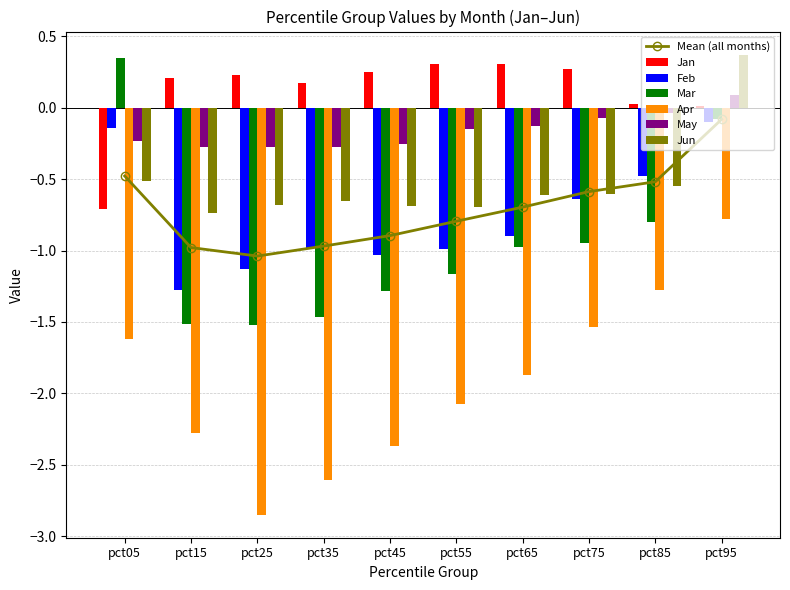

Reading left to right, extract all data points from this chart.

Jan: -0.7	0.2	0.2	0.2	0.3	0.3	0.3	0.3	0.0	0.0
Feb: -0.1	-1.3	-1.1	-1.0	-1.0	-1.0	-0.9	-0.6	-0.5	-0.1
Mar: 0.4	-1.5	-1.5	-1.5	-1.3	-1.2	-1.0	-0.9	-0.8	-0.1
Apr: -1.6	-2.3	-2.8	-2.6	-2.4	-2.1	-1.9	-1.5	-1.3	-0.8
May: -0.2	-0.3	-0.3	-0.3	-0.3	-0.2	-0.1	-0.1	-0.0	0.1
Jun: -0.5	-0.7	-0.7	-0.7	-0.7	-0.7	-0.6	-0.6	-0.5	0.4